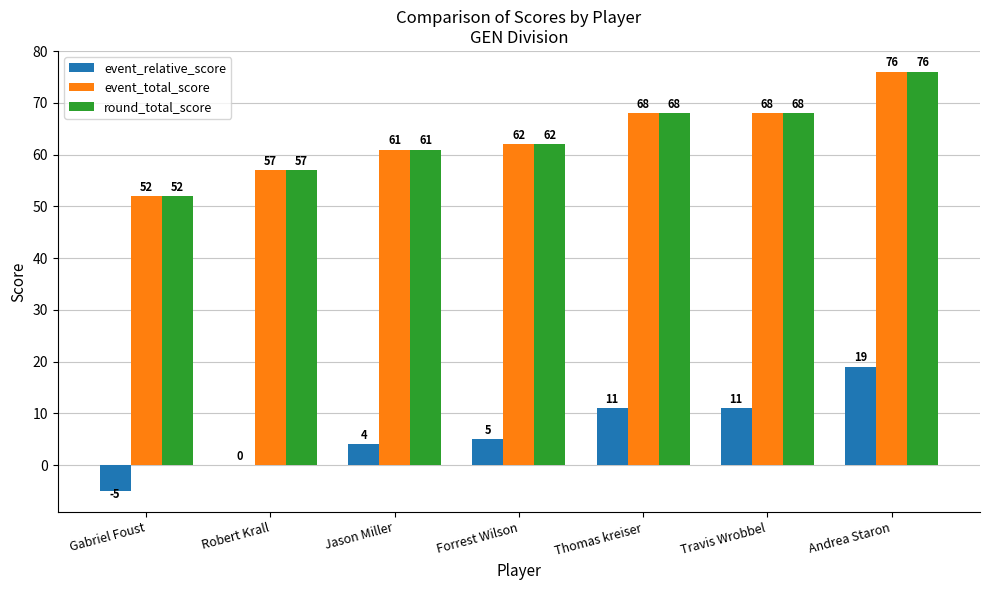

What is the greatest value displayed?

76